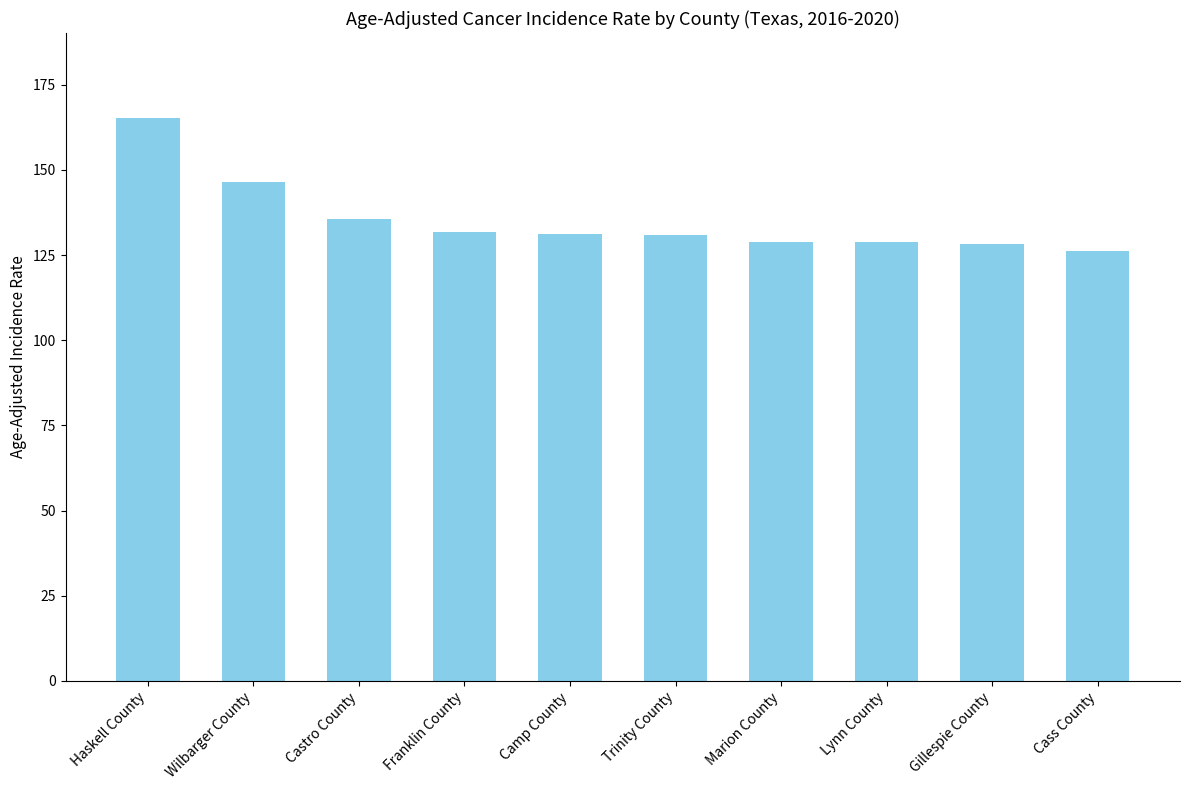

At which category does the chart reach its peak across all series?

Haskell County